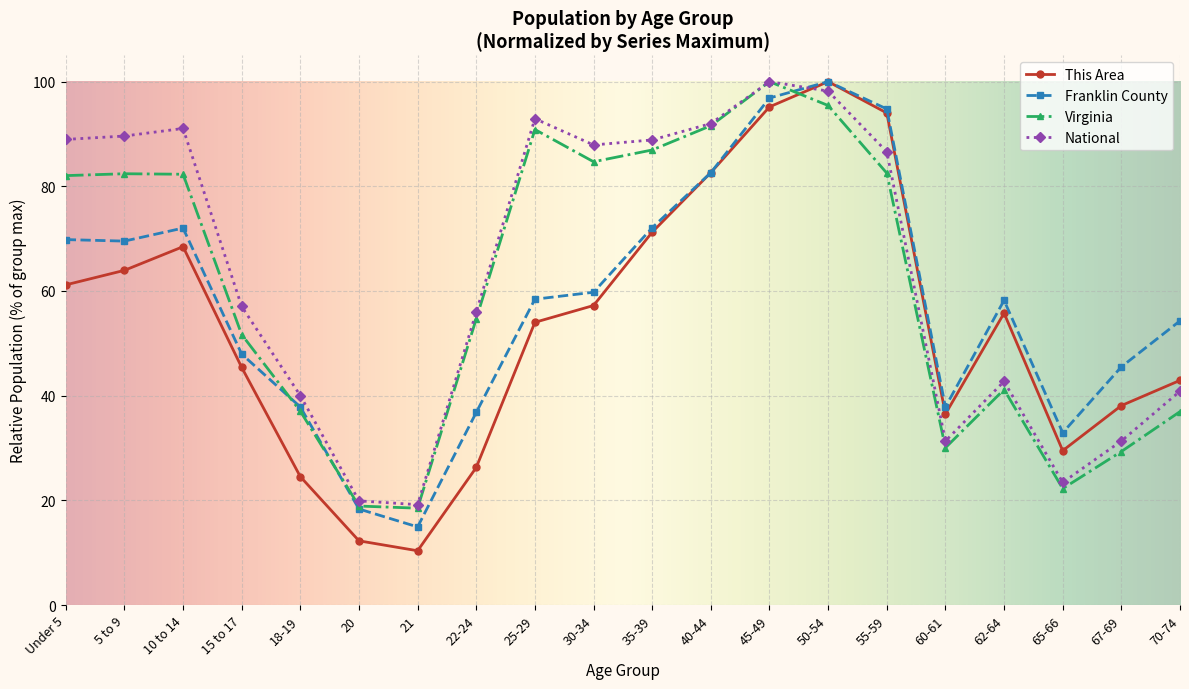

At which label does This Area first exceed 55?

Under 5